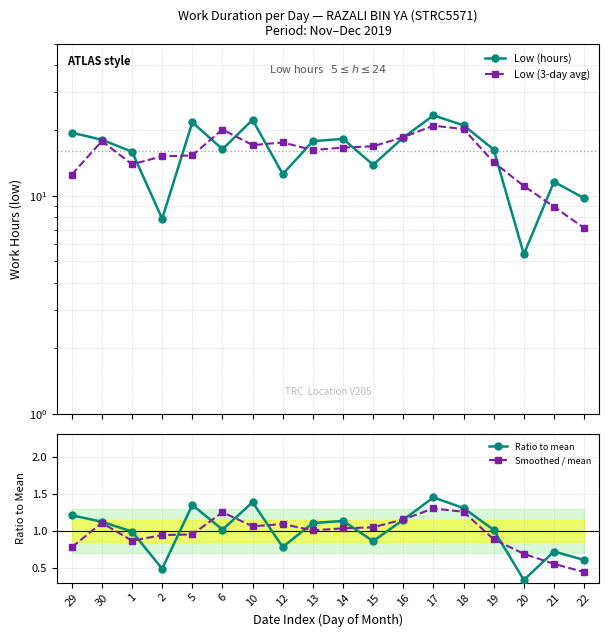

What is the maximum value shown in the chart?

23.4